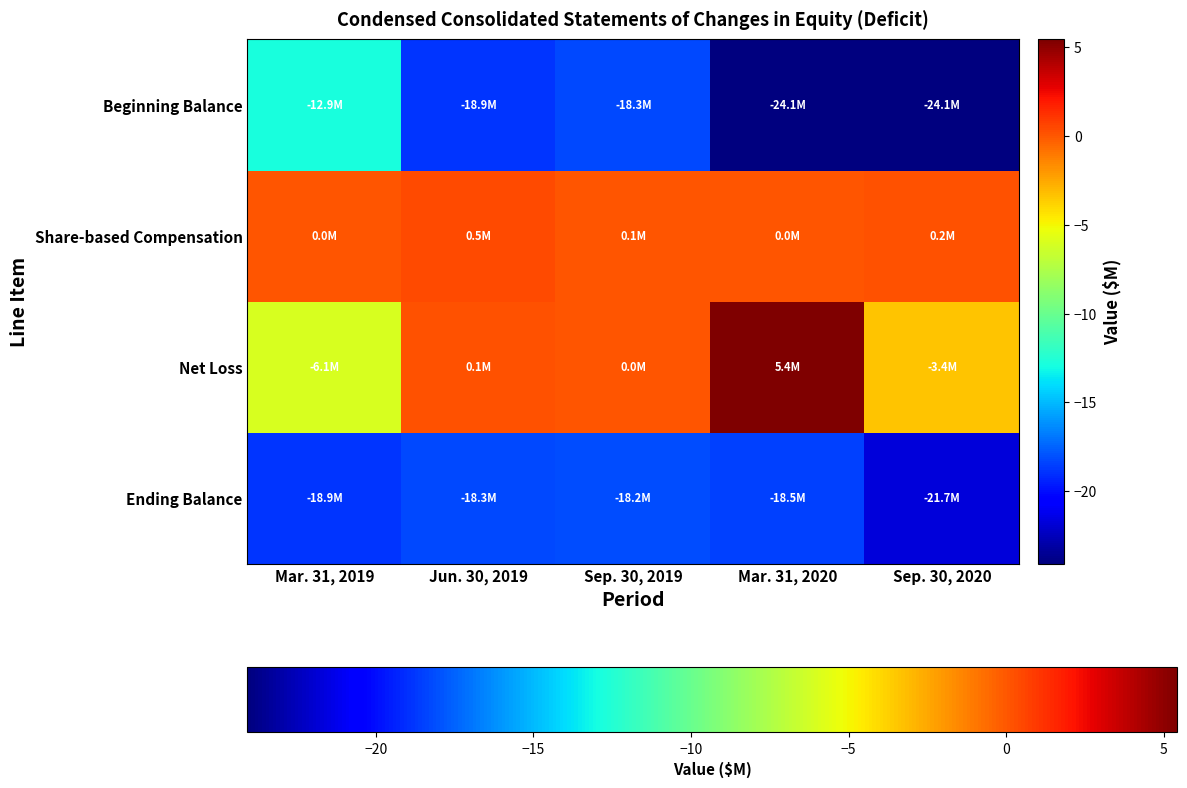

Reading left to right, transcribe all the data shown in this chart.

Ending Balance: Mar. 31, 2019=-18.9	Jun. 30, 2019=-18.3	Sep. 30, 2019=-18.2	Mar. 31, 2020=-18.5	Sep. 30, 2020=-21.7
Net Loss: Mar. 31, 2019=-6.1	Jun. 30, 2019=0.1	Sep. 30, 2019=0.0	Mar. 31, 2020=5.4	Sep. 30, 2020=-3.4
Share-based Compensation: Mar. 31, 2019=0.0	Jun. 30, 2019=0.5	Sep. 30, 2019=0.1	Mar. 31, 2020=0.0	Sep. 30, 2020=0.2
Beginning Balance: Mar. 31, 2019=-12.9	Jun. 30, 2019=-18.9	Sep. 30, 2019=-18.3	Mar. 31, 2020=-24.1	Sep. 30, 2020=-24.1